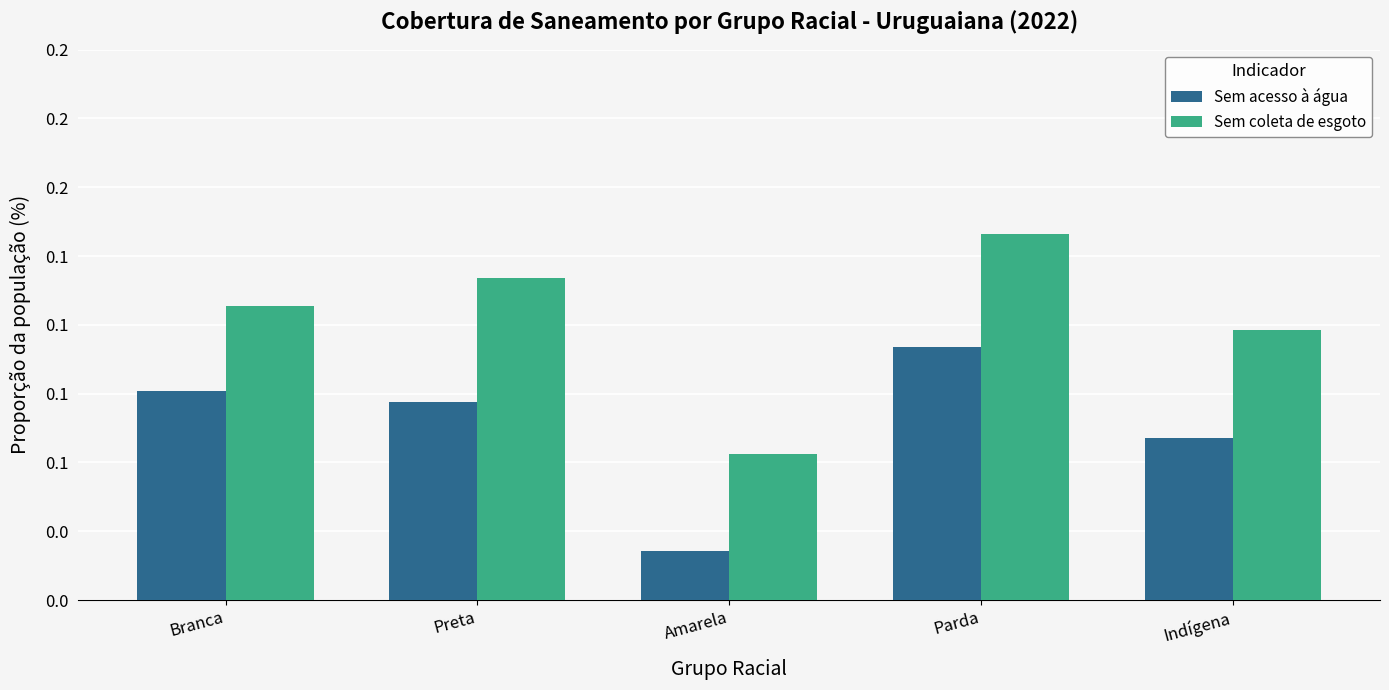

Which series has the largest range (max minus min)?

Sem coleta de esgoto